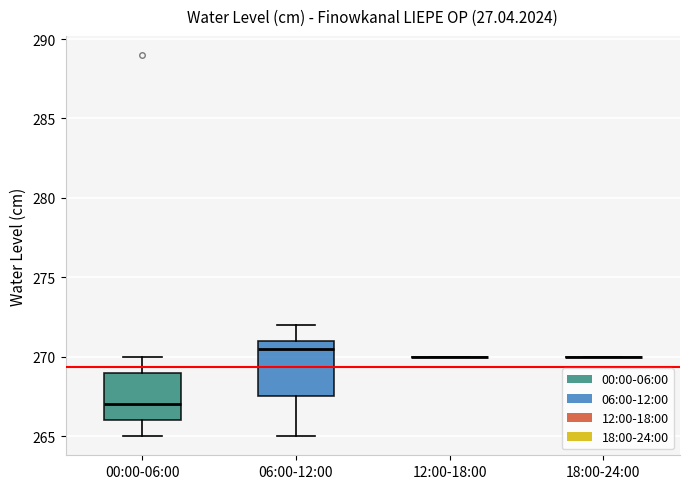

Where does the lower whisker of the box for 06:00-12:00 end on the y-axis? The values are not printed on the chart, so give them approximately, as read against the axis.

265.0